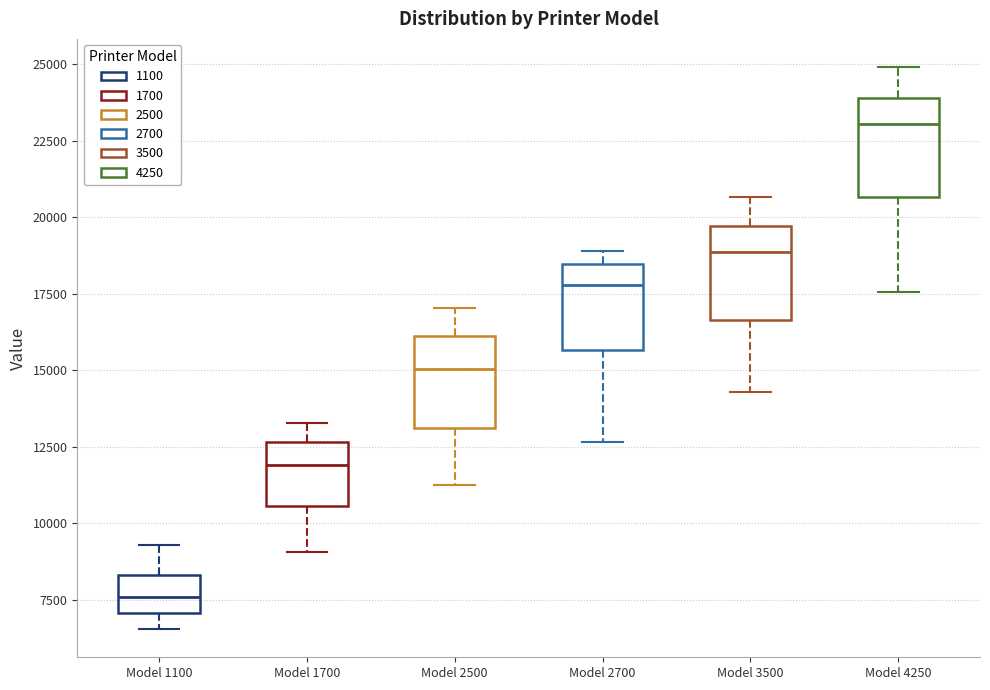

Reading left to right, read every box against the y-axis: the position of its median line, the range the box covers, and the ends of its whiskers. The values are not printed on the chart, so give them approximately, as read against the axis.

Model 1100: median 7500, box 7000 to 8500, whiskers 6500 to 9500
Model 1700: median 12000, box 10500 to 12500, whiskers 9000 to 13500
Model 2500: median 15000, box 13000 to 16000, whiskers 11000 to 17000
Model 2700: median 18000, box 15500 to 18500, whiskers 12500 to 19000
Model 3500: median 19000, box 16500 to 19500, whiskers 14500 to 20500
Model 4250: median 23000, box 20500 to 24000, whiskers 17500 to 25000